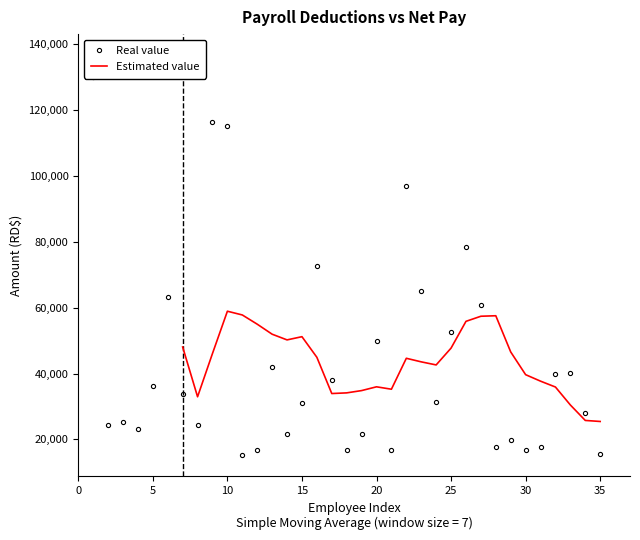

Is the value of Real value at 35 greater than the value of Estimated value at 10?

No